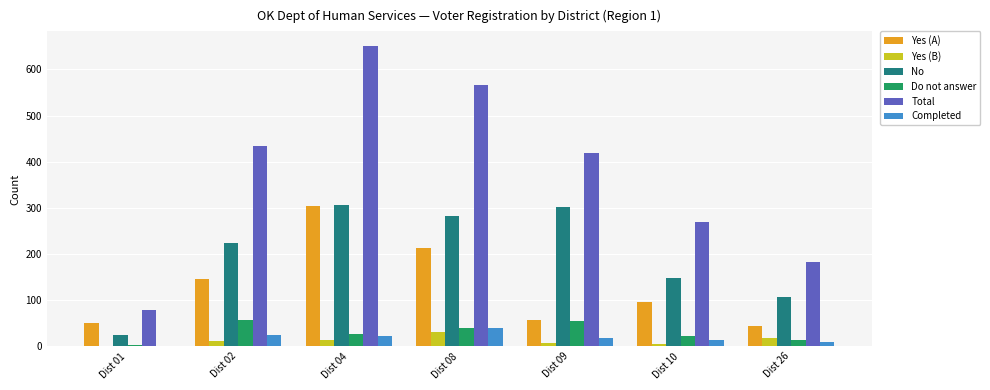

How many groups of bars are there?

7